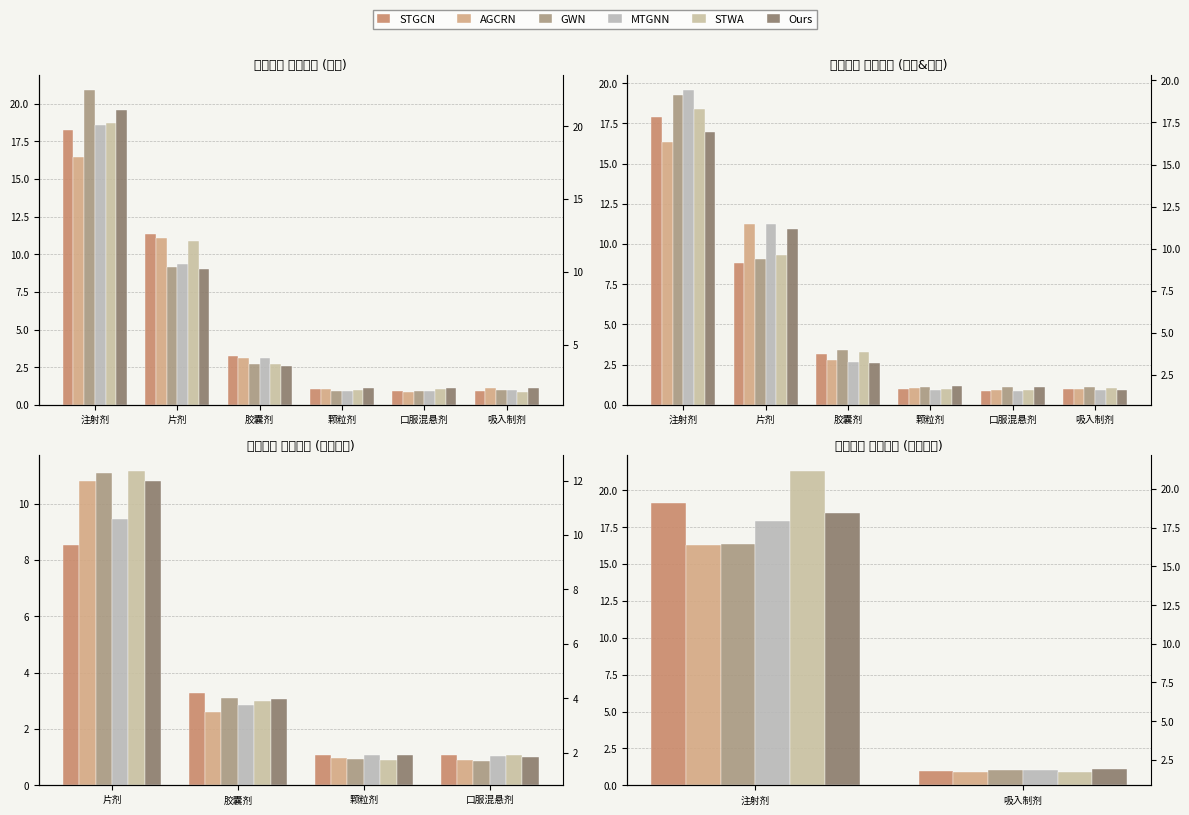

What is the average value of the AGCRN series?

8.6